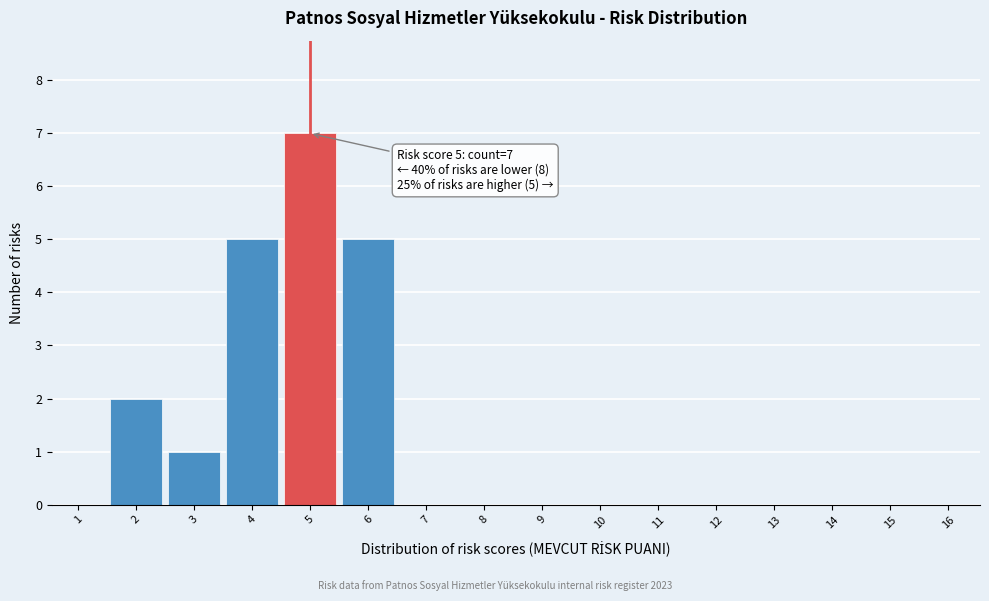

Reading left to right, extract all data points from this chart.

1=0	2=2	3=1	4=5	5=7	6=5	7=0	8=0	9=0	10=0	11=0	12=0	13=0	14=0	15=0	16=0